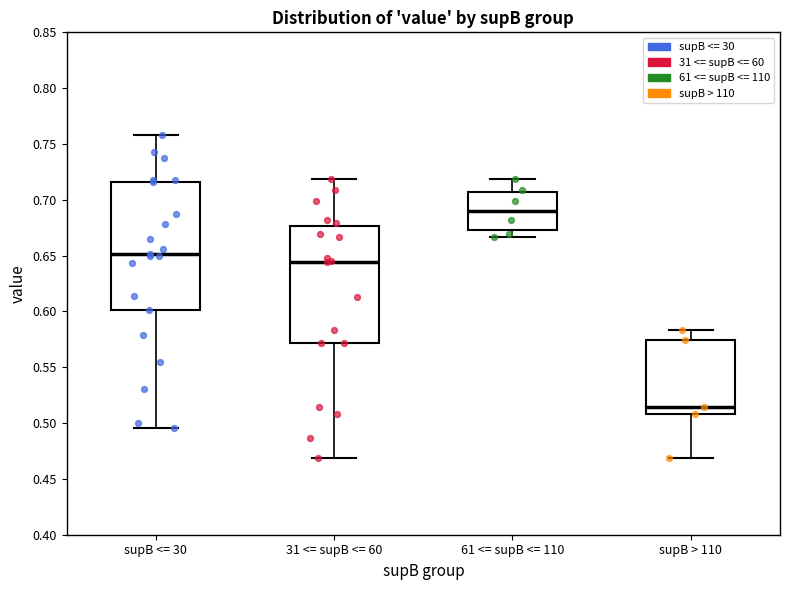

Comparing the boxes themselves (not the whiskers), which one is the tallest?

supB <= 30